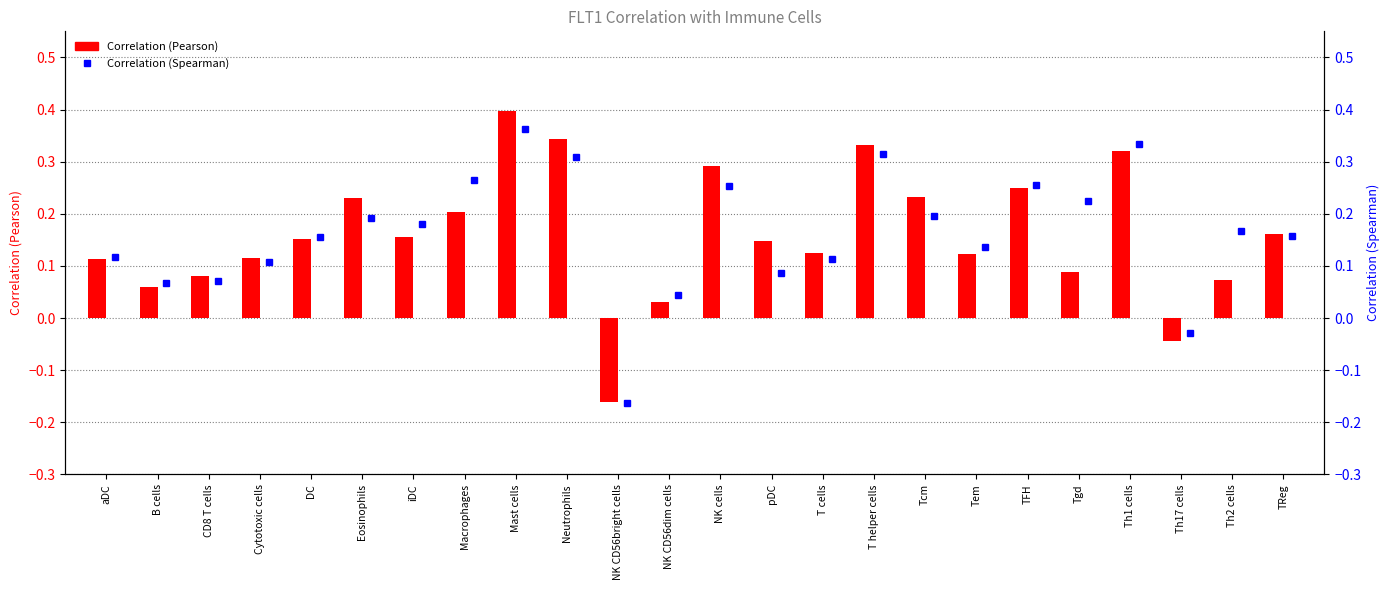

Reading right to left, list all the values displayed in this chart.

Correlation (Pearson): 0.2	0.1	-0.0	0.3	0.1	0.2	0.1	0.2	0.3	0.1	0.1	0.3	0.0	-0.2	0.3	0.4	0.2	0.2	0.2	0.2	0.1	0.1	0.1	0.1
Correlation (Spearman): 0.2	0.2	-0.0	0.3	0.2	0.3	0.1	0.2	0.3	0.1	0.1	0.3	0.0	-0.2	0.3	0.4	0.3	0.2	0.2	0.2	0.1	0.1	0.1	0.1